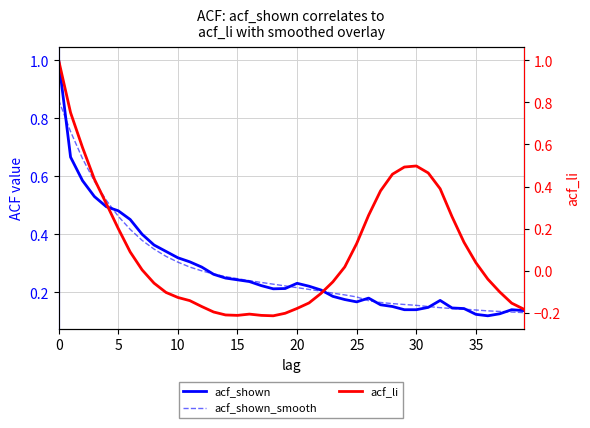

How many acf_shown_smooth values are between 0 and 1?

40